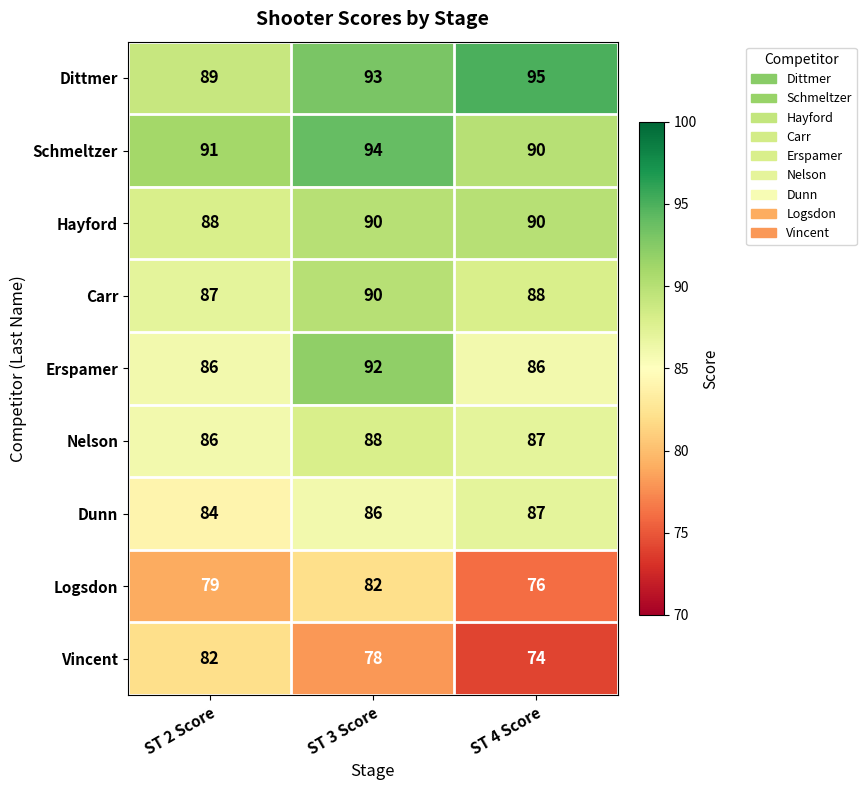

Is the value of Vincent at ST 4 Score greater than the value of Logsdon at ST 4 Score?

No